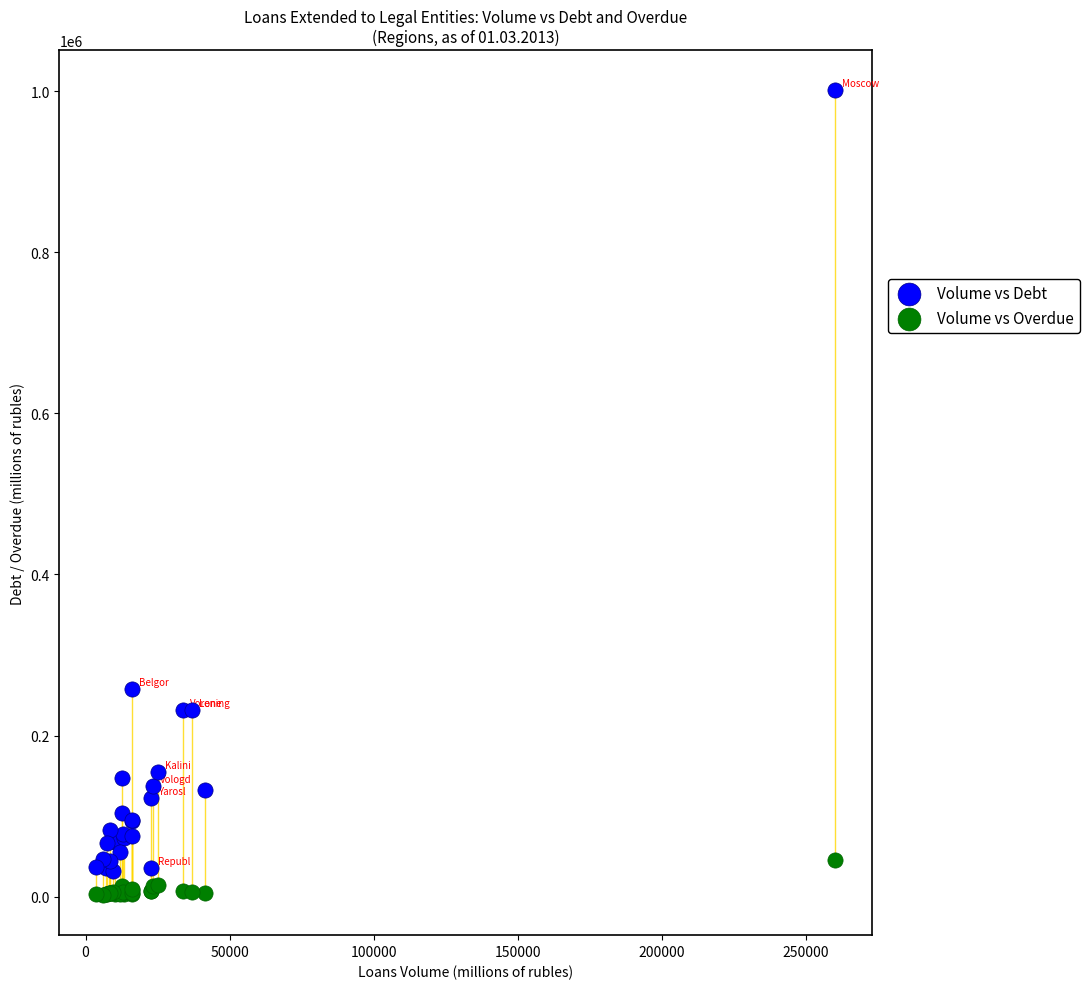

Which series contains the highest Y value?

Volume vs Debt